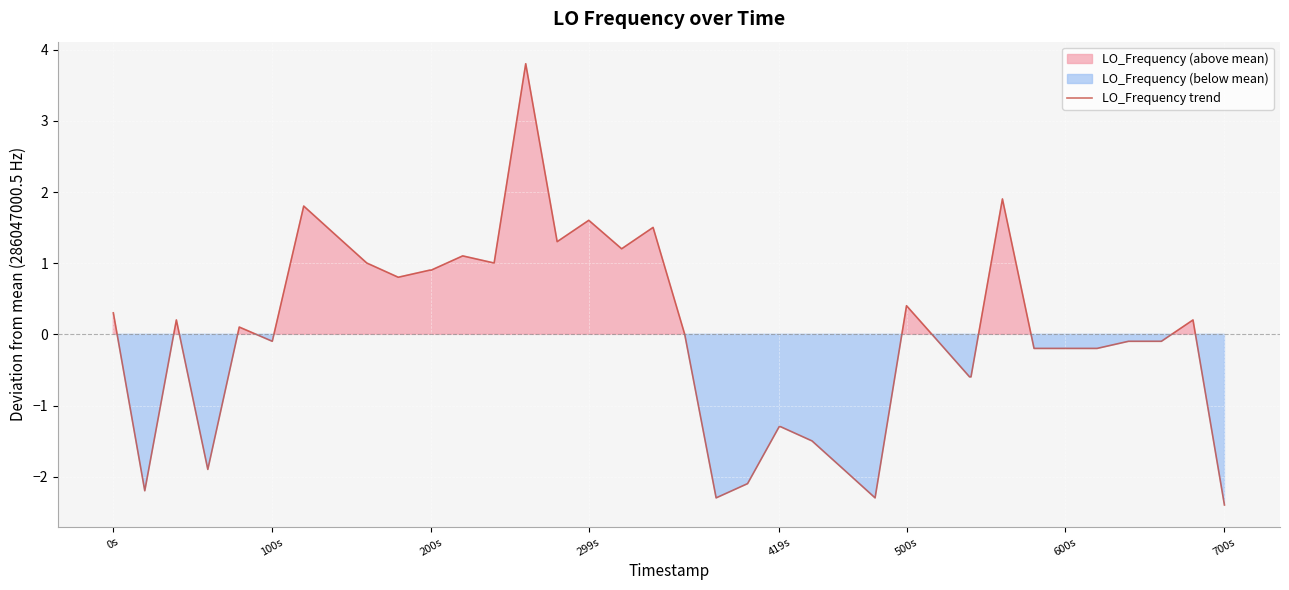

The LO_Frequency trend series shows 2.1 at 299s. True or false?

False